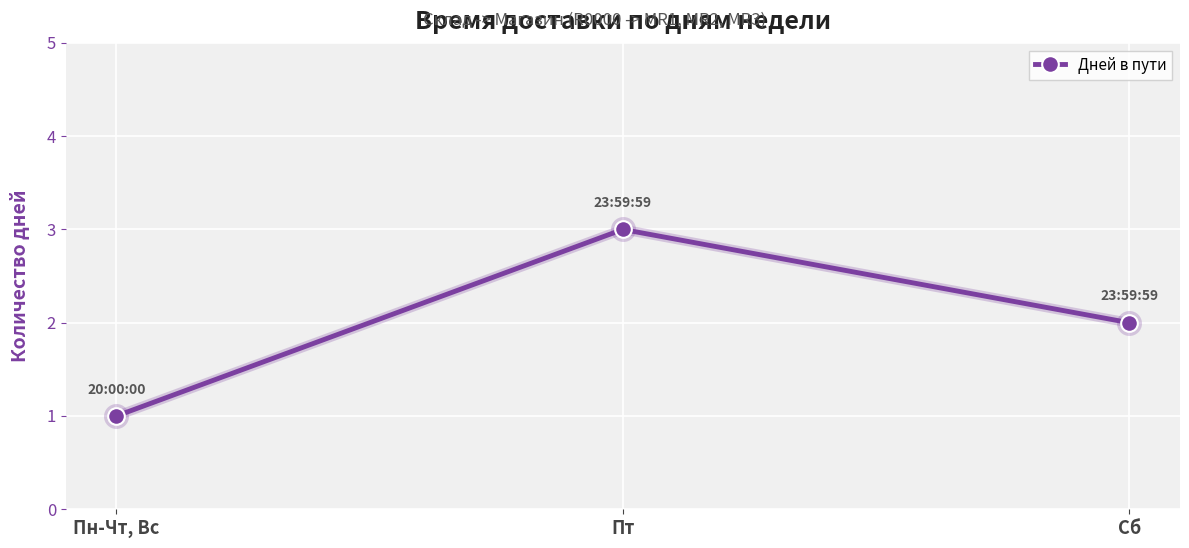

Where does the data first go above 2?

Пт